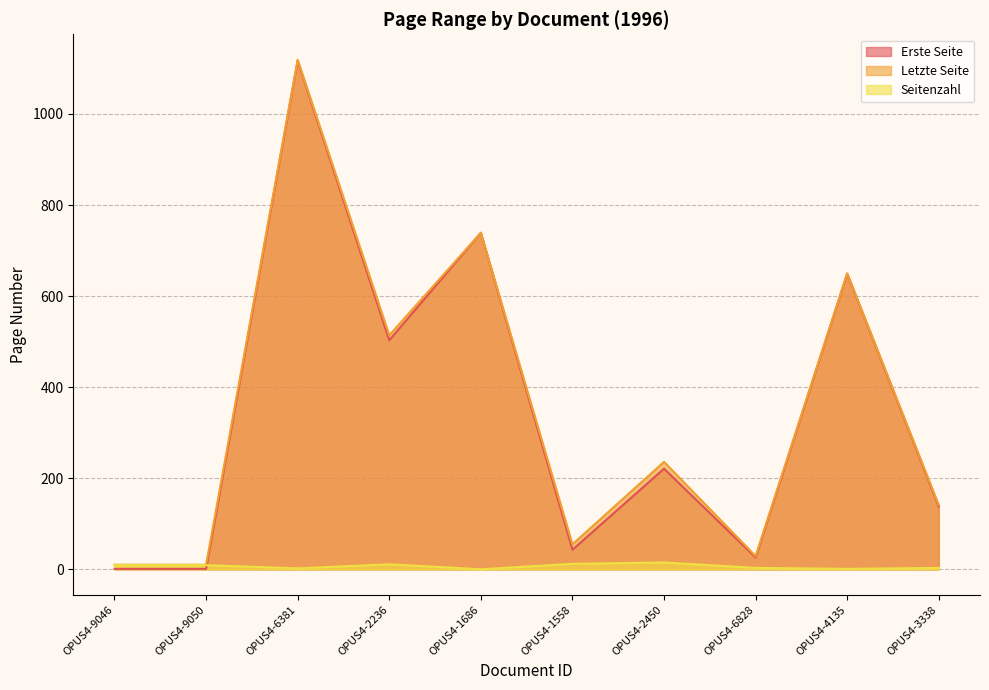

What is the sum of the Seitenzahl values at OPUS4-2450 and OPUS4-6828?

18